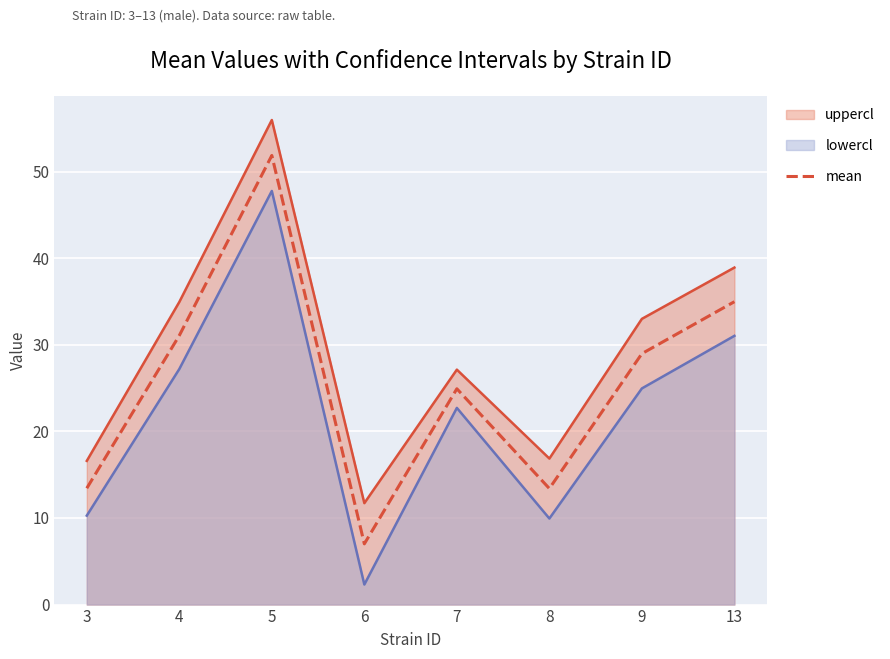

The value at 3 is 13.4. True or false?

True